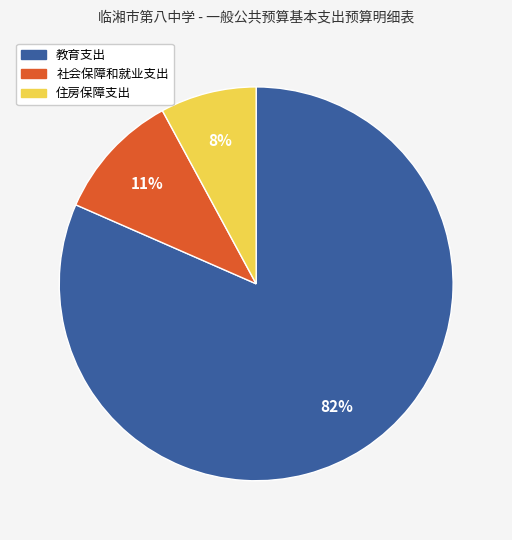

Between 教育支出 and 社会保障和就业支出, which is larger?

教育支出